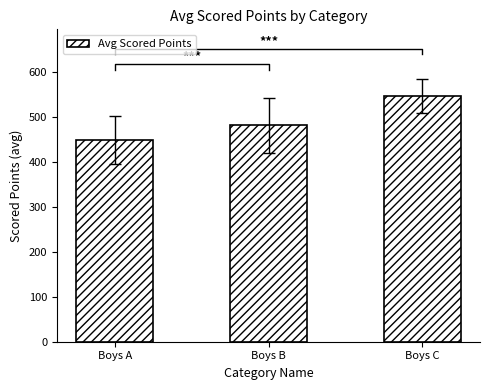

How many categories are shown in the chart?

3